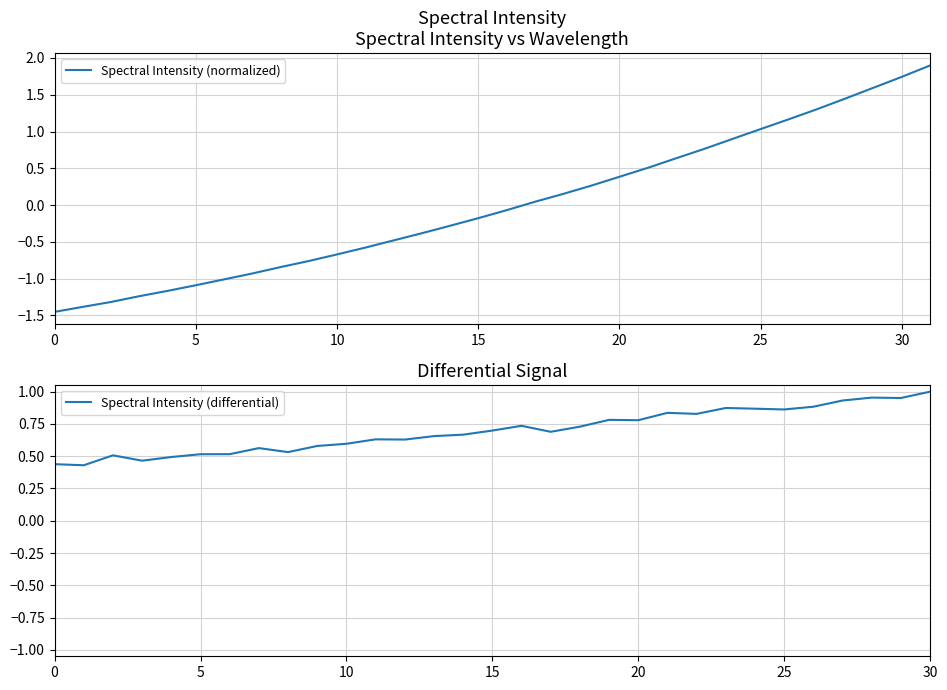

The value of Spectral Intensity (normalized) at 5 is -1.9. True or false?

False